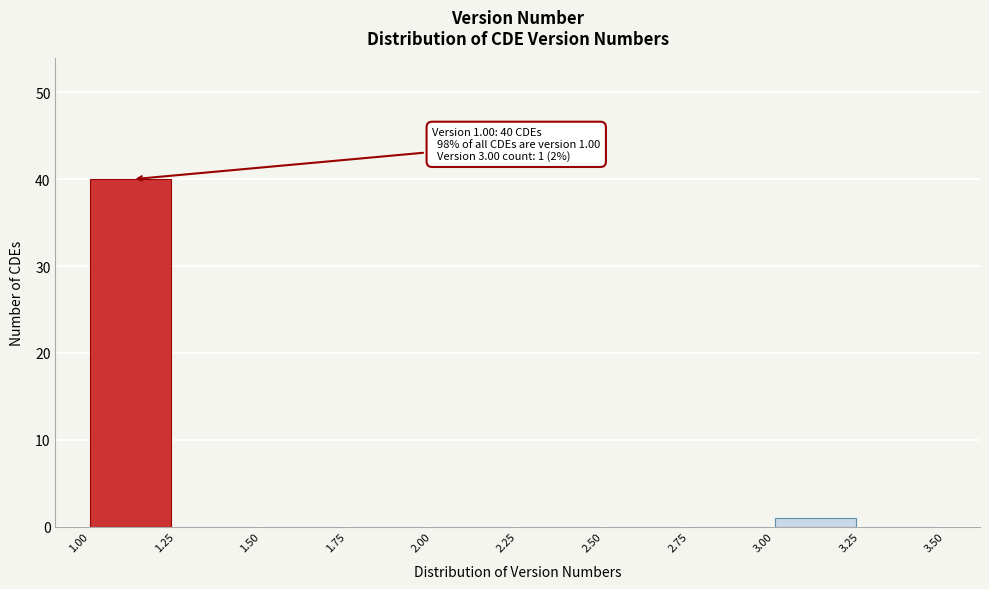

Which range on the x-axis has the tallest bar?

1.00 to 1.25